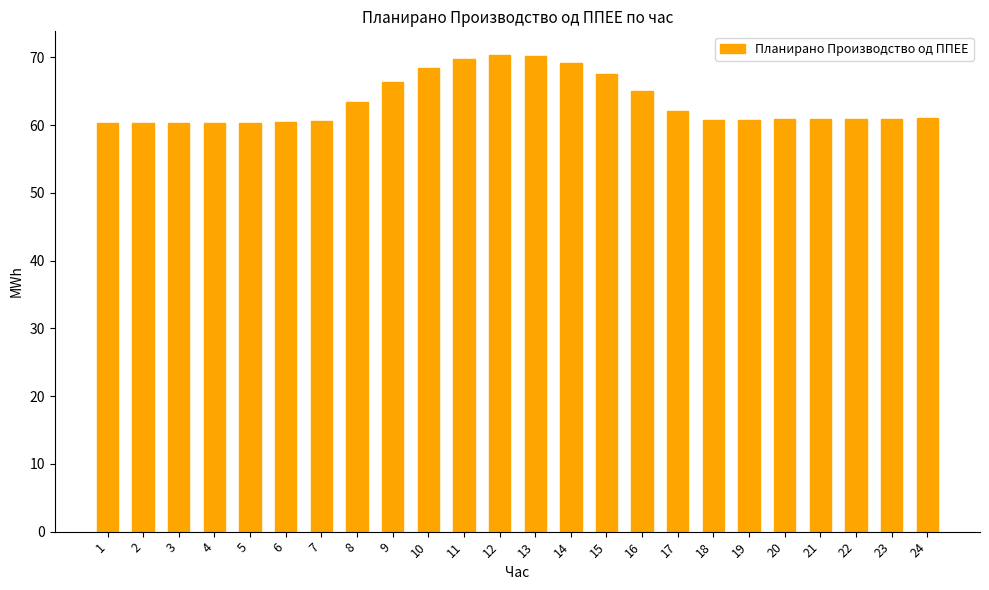

The value at 18 is 14.0. True or false?

False